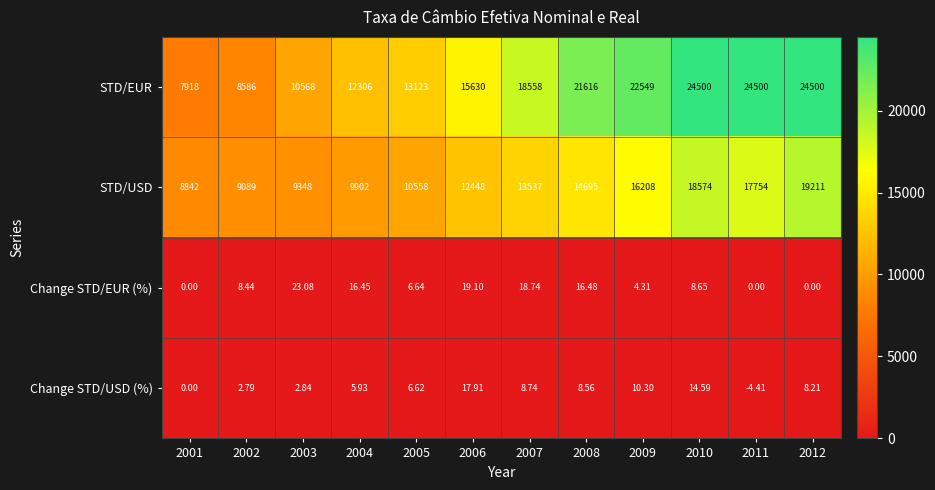

Between 2001 and 2007, which series saw the biggest shift?

STD/EUR